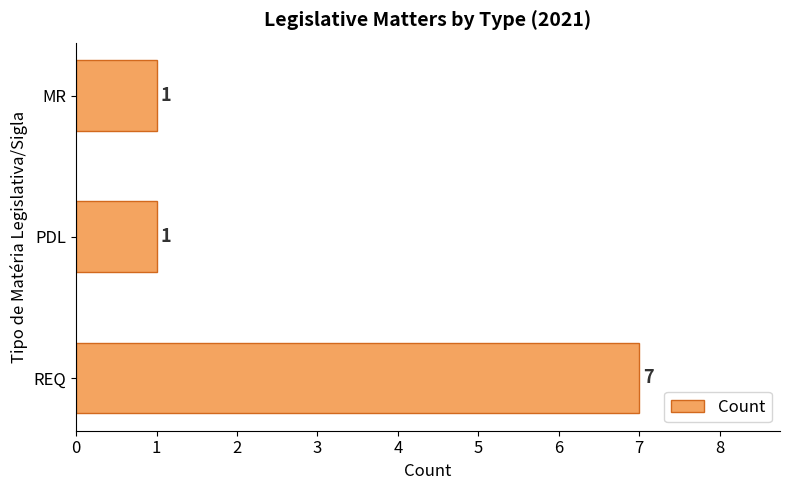

What is the sum of all values?

9